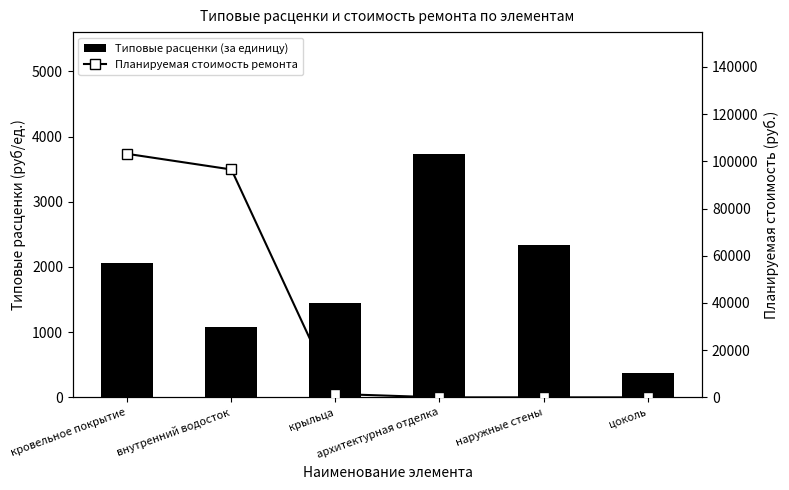

Which category has the highest value in the Типовые расценки (за единицу) series?

архитектурная отделка